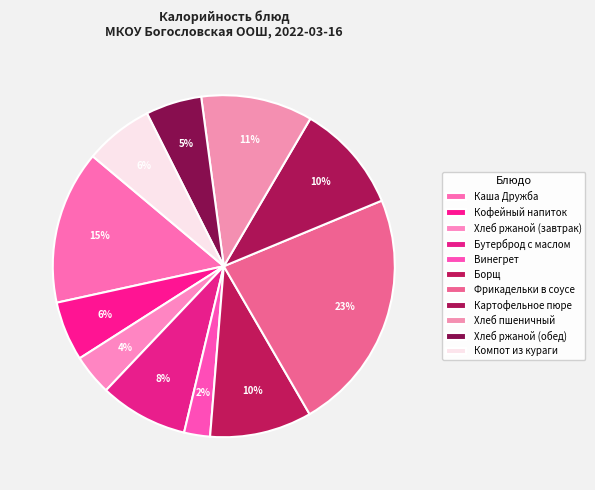

How many segments does this pie chart have?

11